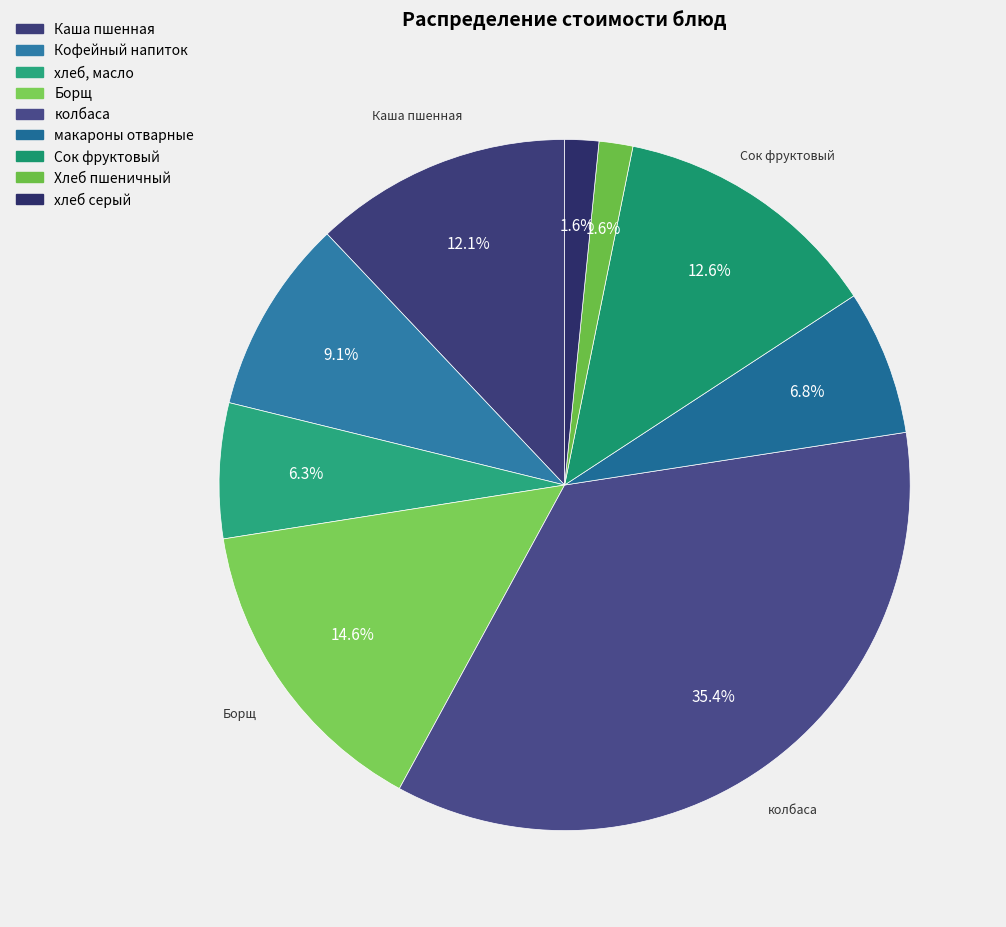

Is there any slice that represents more than half of the pie?

No